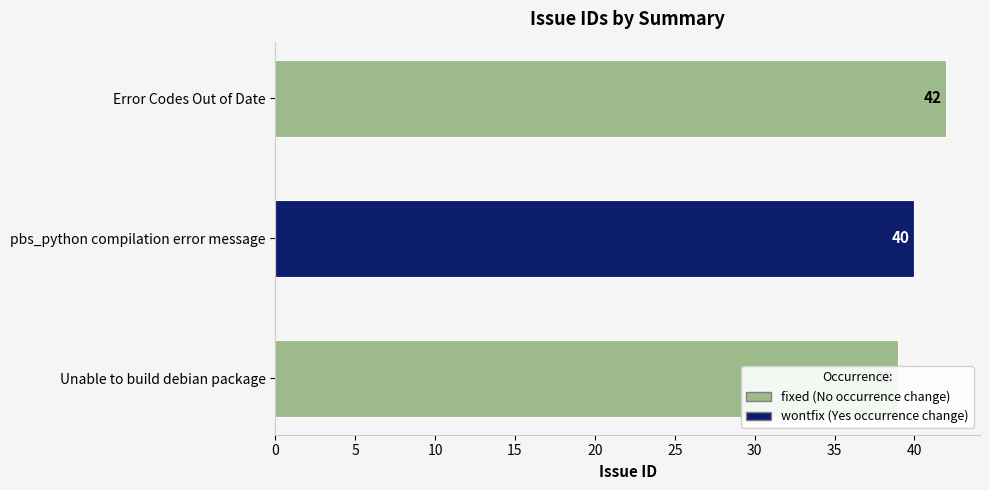

Reading left to right, what are all the values shown in this chart?

Error Codes Out of Date=42	pbs_python compilation error message=40	Unable to build debian package=39